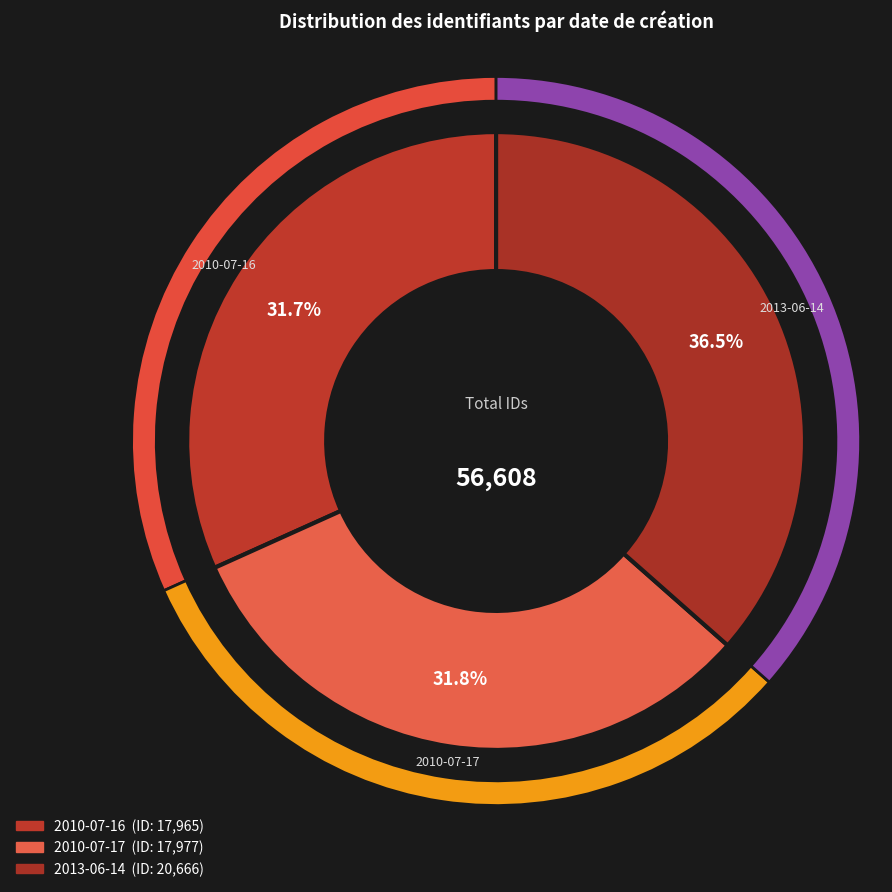

What is the ratio of the value at 2010-07-16 to the value at 2013-06-14?

0.9